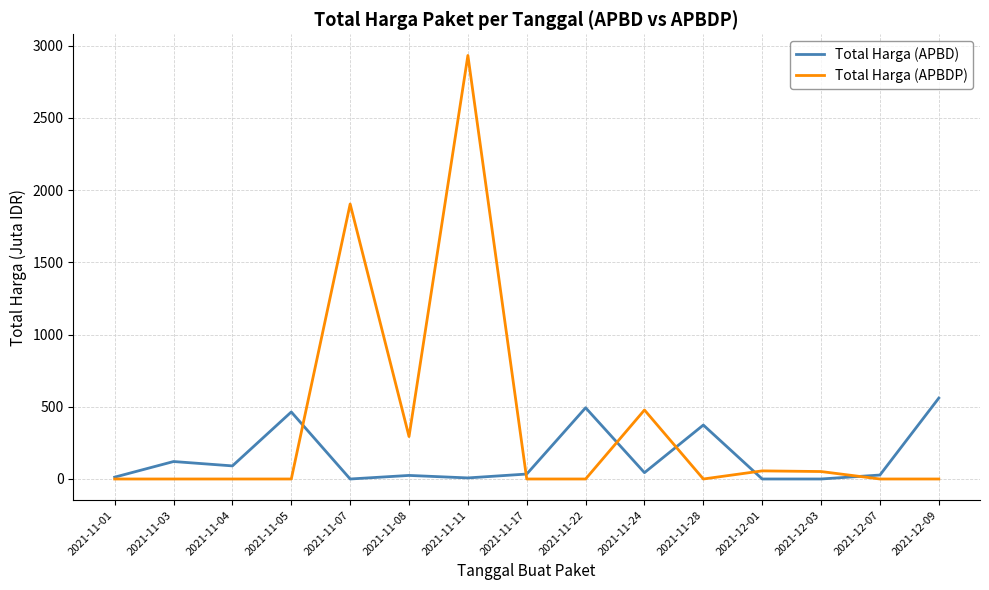

How many lines are shown in the chart?

2